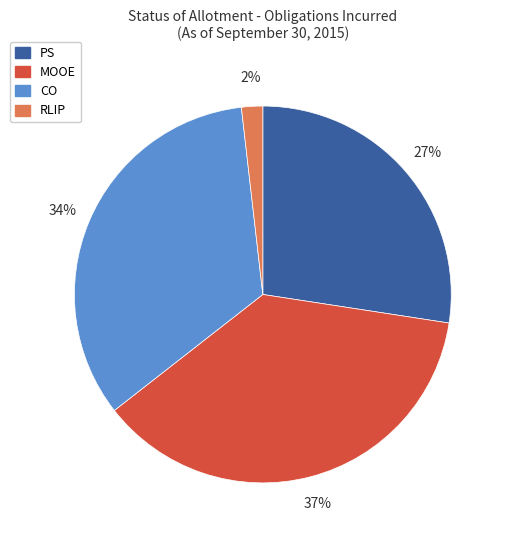

Rank the categories by value from highest to lowest.

MOOE, CO, PS, RLIP